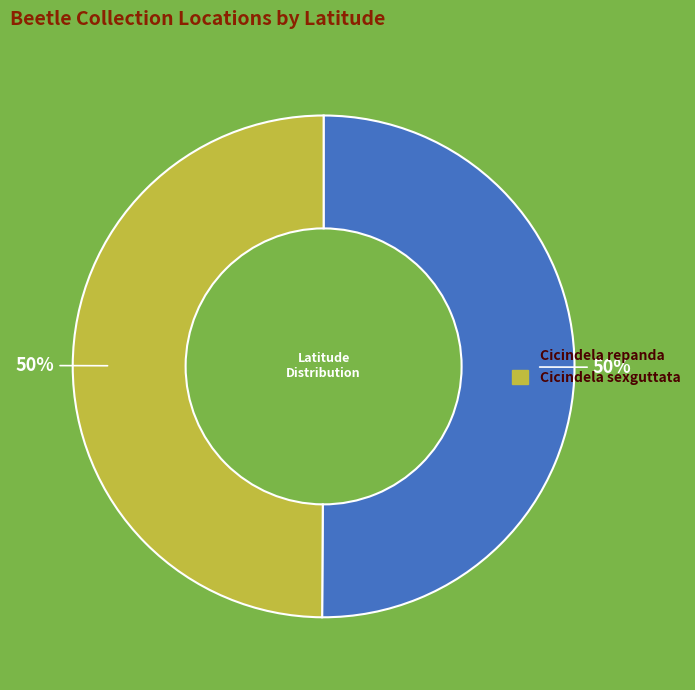

What percentage is the Cicindela sexguttata slice, to the nearest percent?

50%